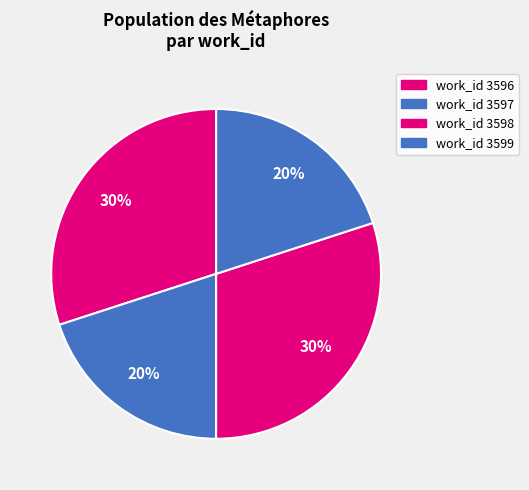

How many segments does this pie chart have?

4